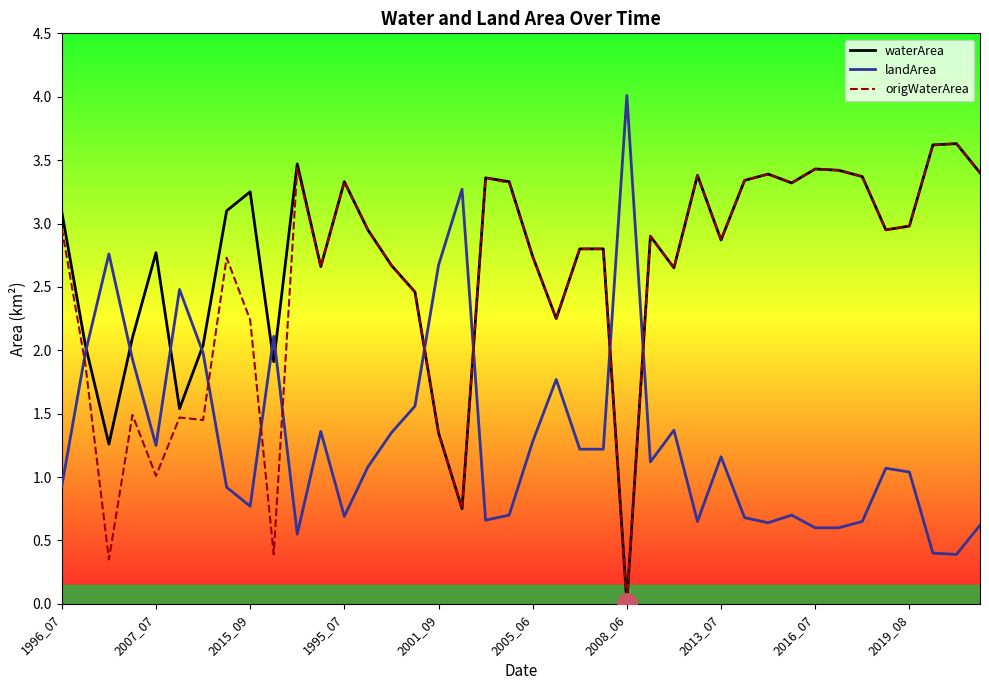

How many data points in landArea are above 1?

23